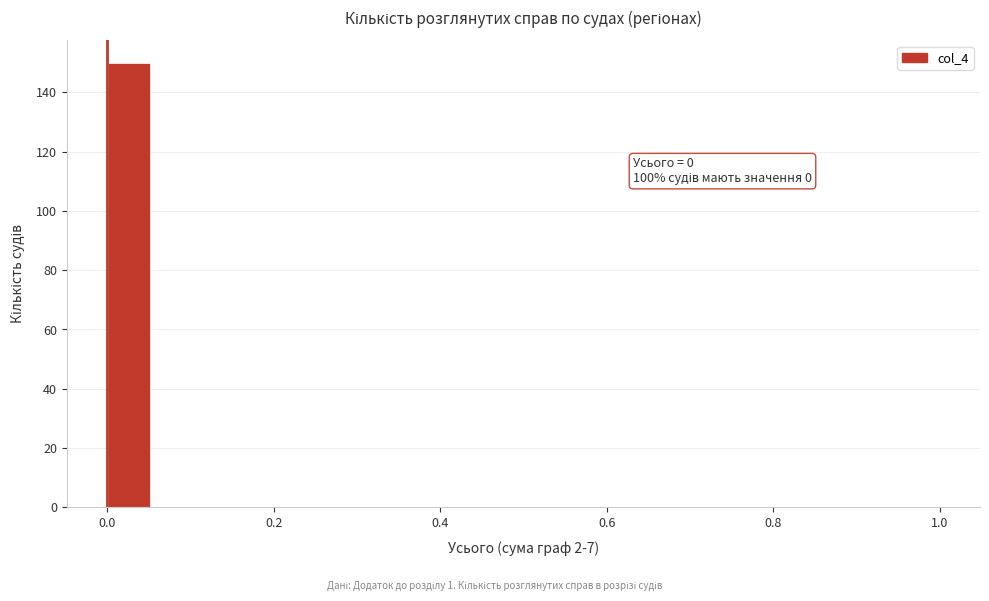

Read against the x-axis, roughly where is the centre of the tallest bar?

0.02